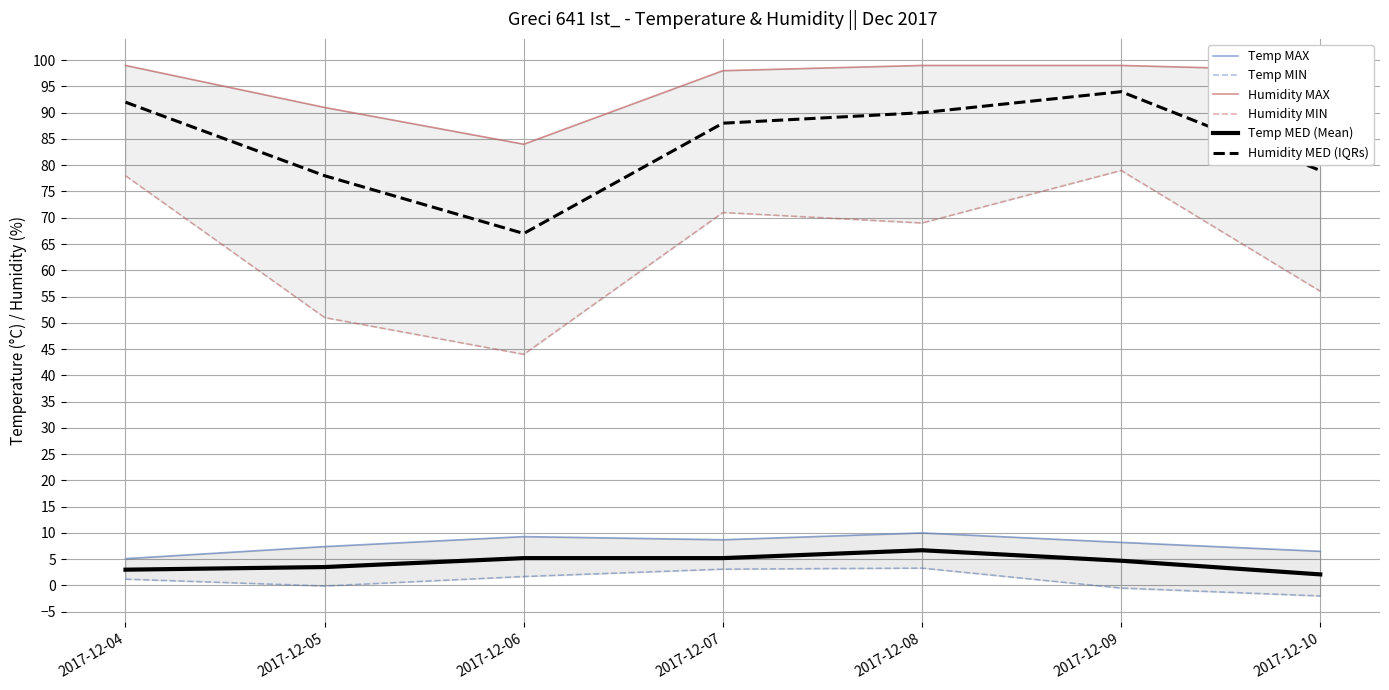

In Humidity MIN, how many points are higher than both neighbors (excluding endpoints)?

2